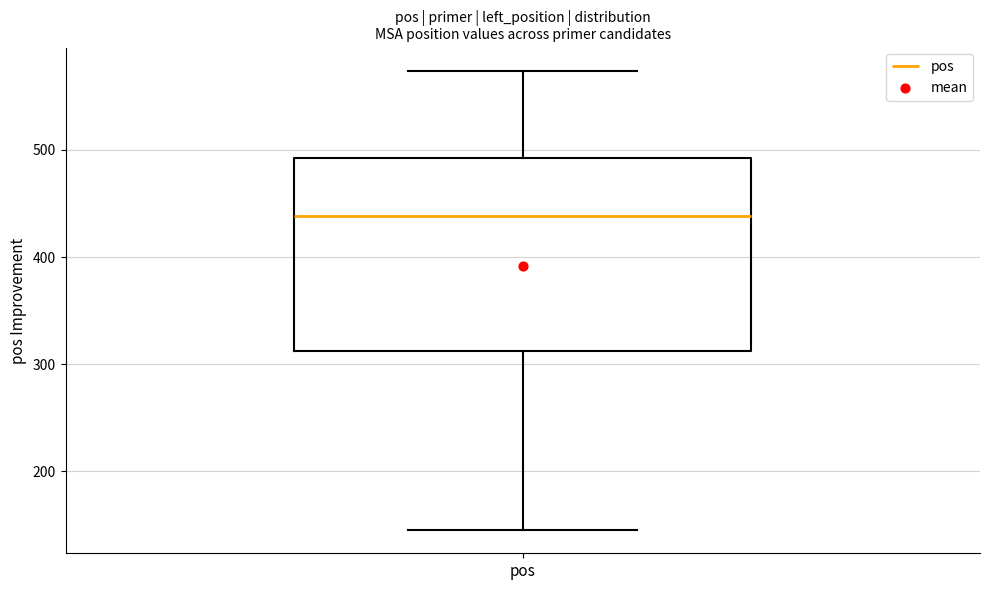

Read this box plot against the y-axis: the position of the median line, the range covered by the box, and the ends of both whiskers. The values are not printed on the chart, so give them approximately, as read against the axis.

median 440, box 310 to 490, whiskers 150 to 570